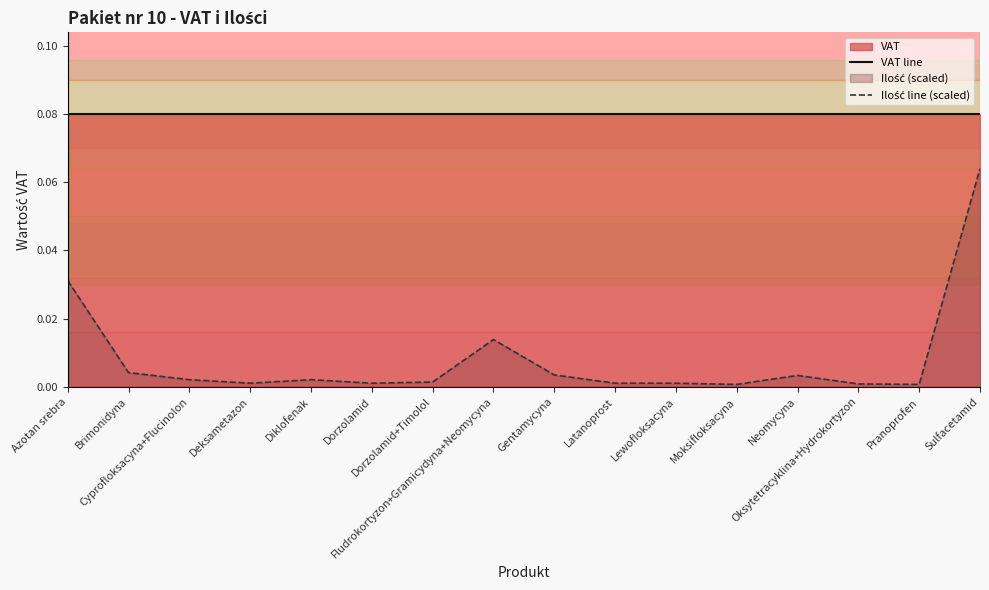

Between Deksametazon and Dorzolamid+Timolol, which series saw the biggest shift?

Ilość line (scaled)